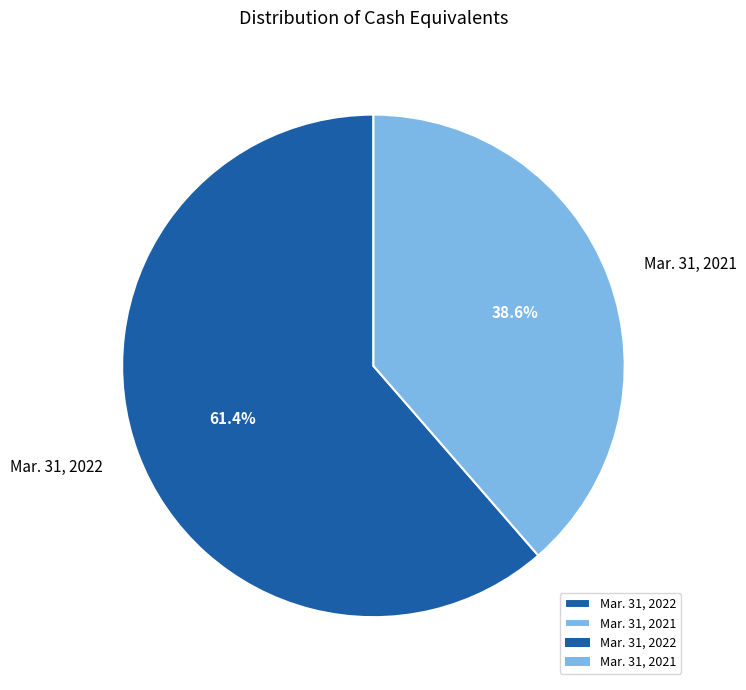

How many segments does this pie chart have?

2